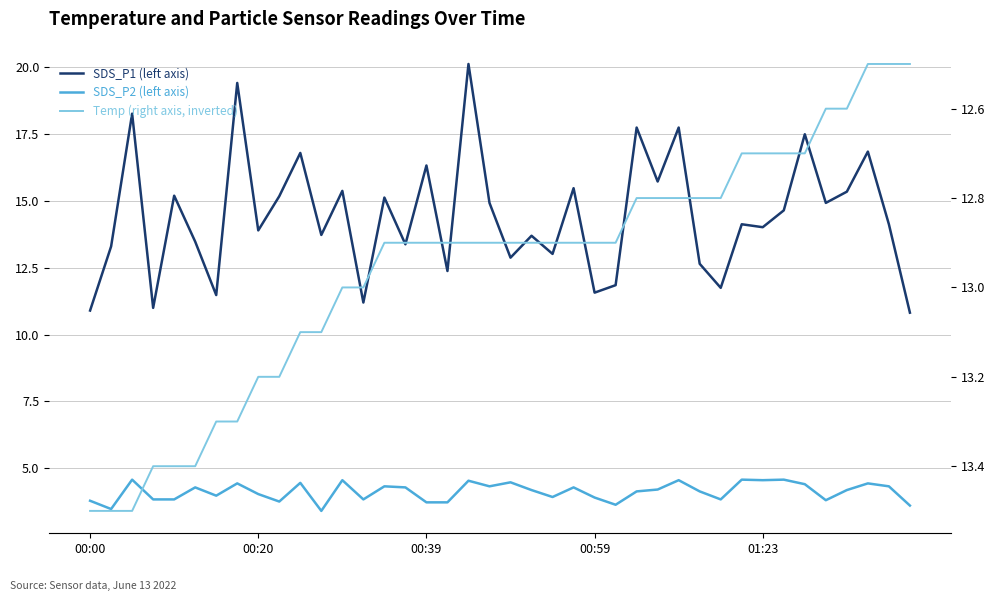

Which series changed the most between 37 and 38?

SDS_P1 (left axis)